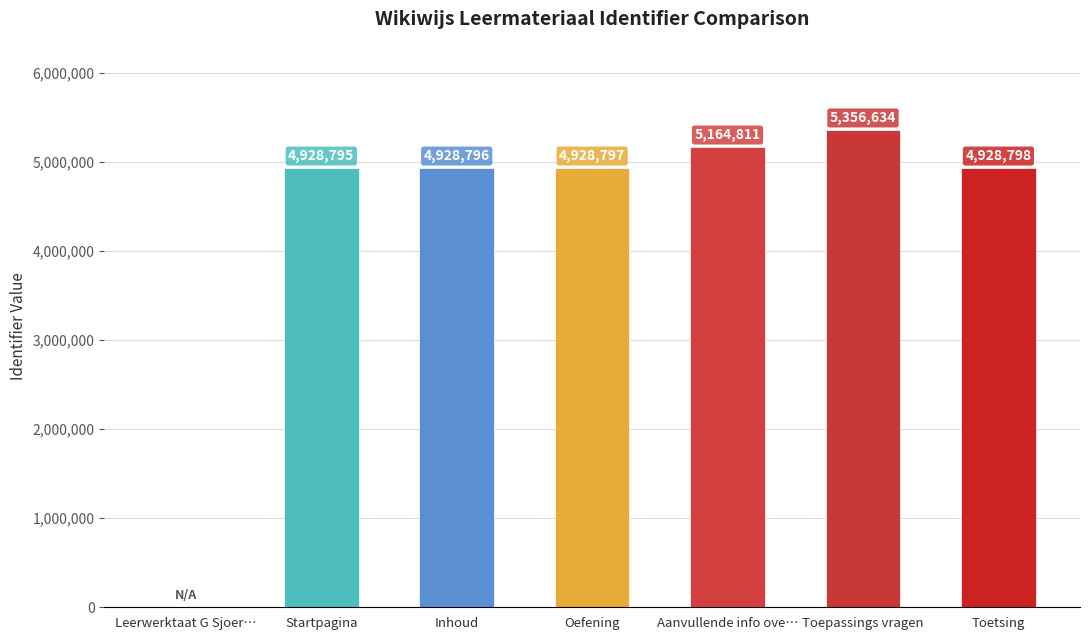

How many data points does each series have?

7